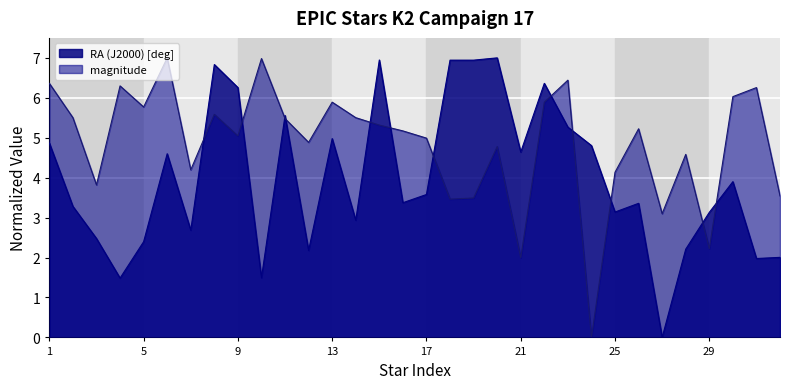

The value of RA (J2000) [deg] at 1 is 4.9. True or false?

True